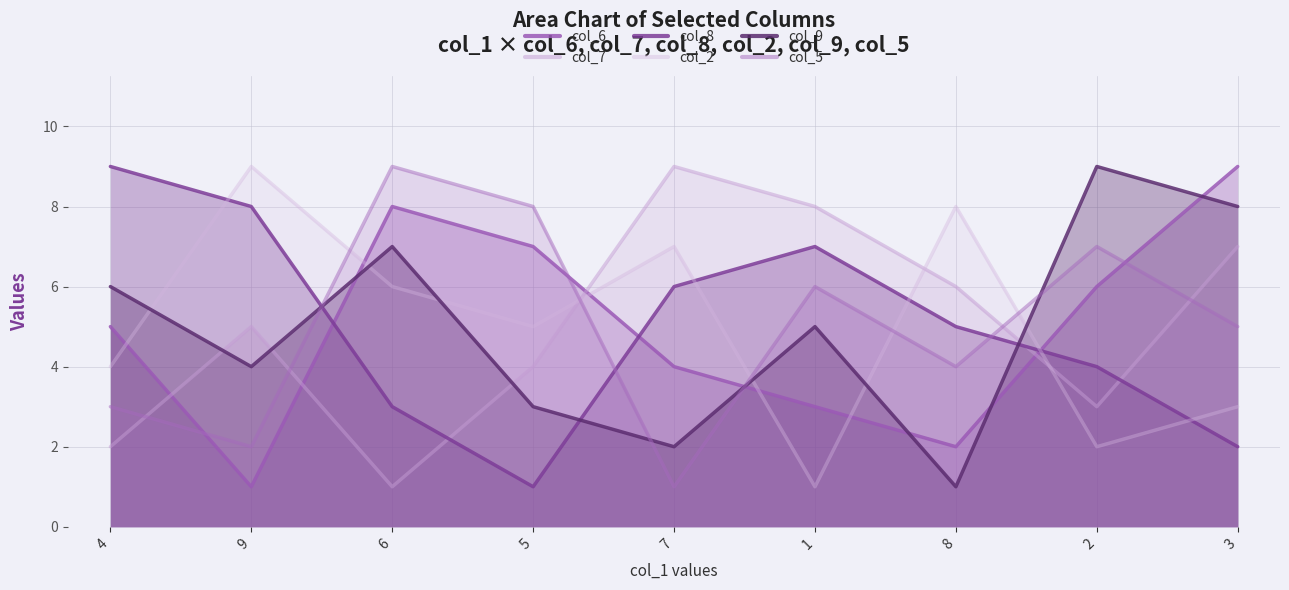

What are all the series names shown in the legend?

col_6, col_7, col_8, col_2, col_9, col_5